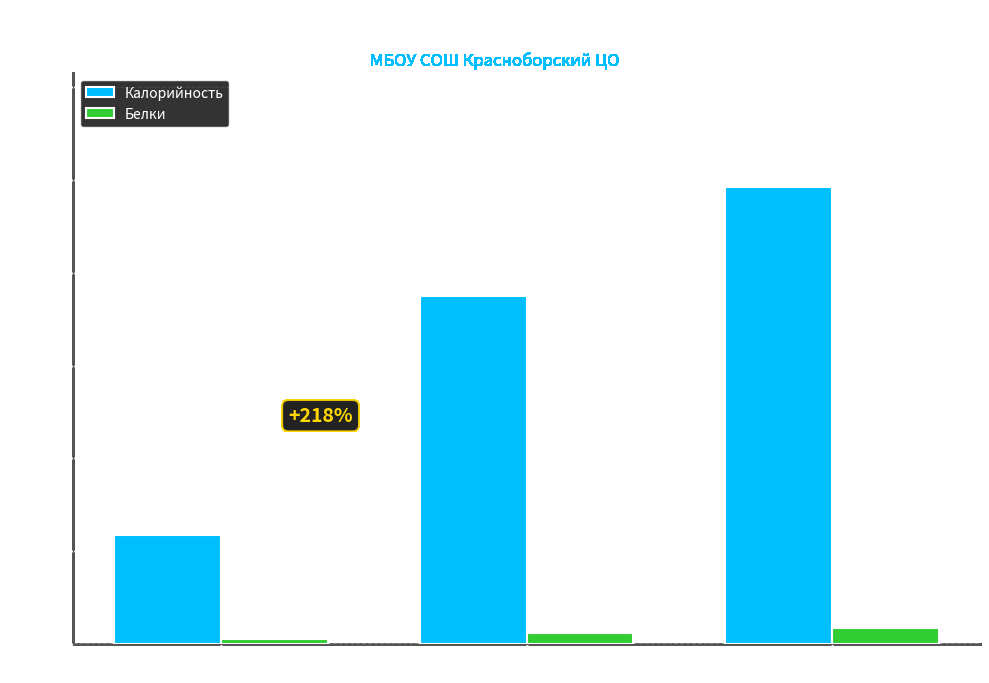

Which series has the largest range (max minus min)?

Калорийность